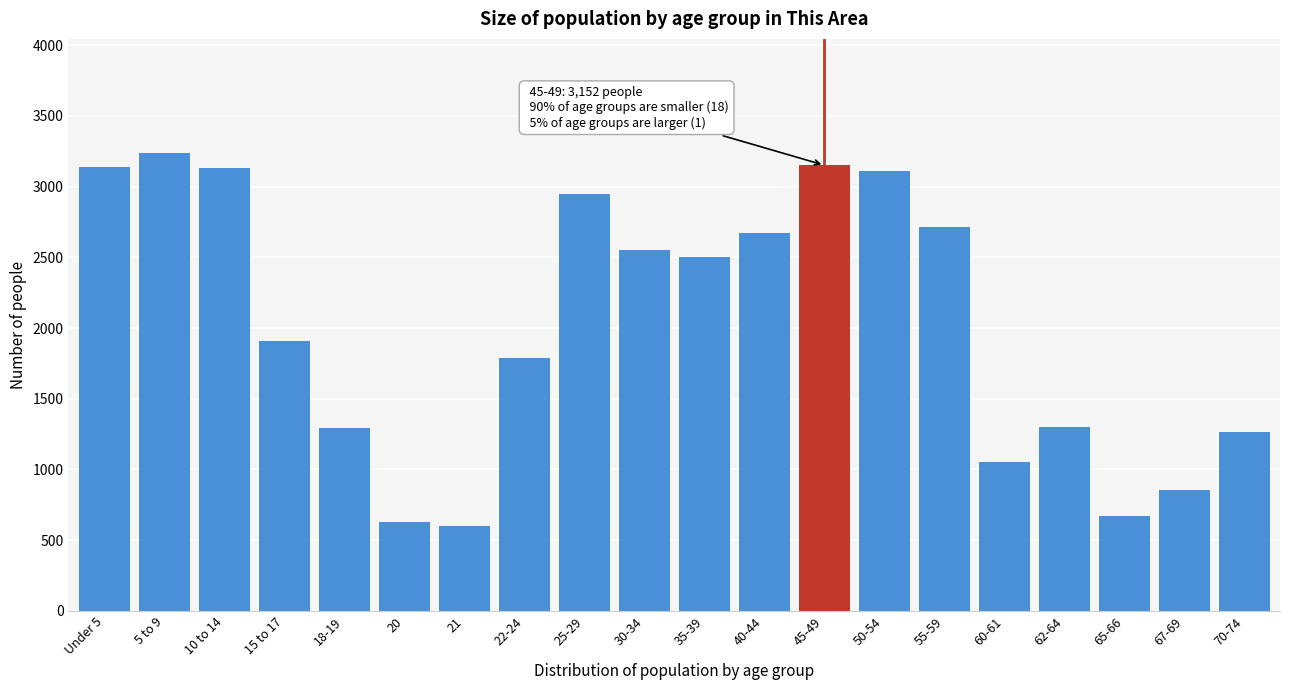

The value at 5 to 9 is 1770. True or false?

False